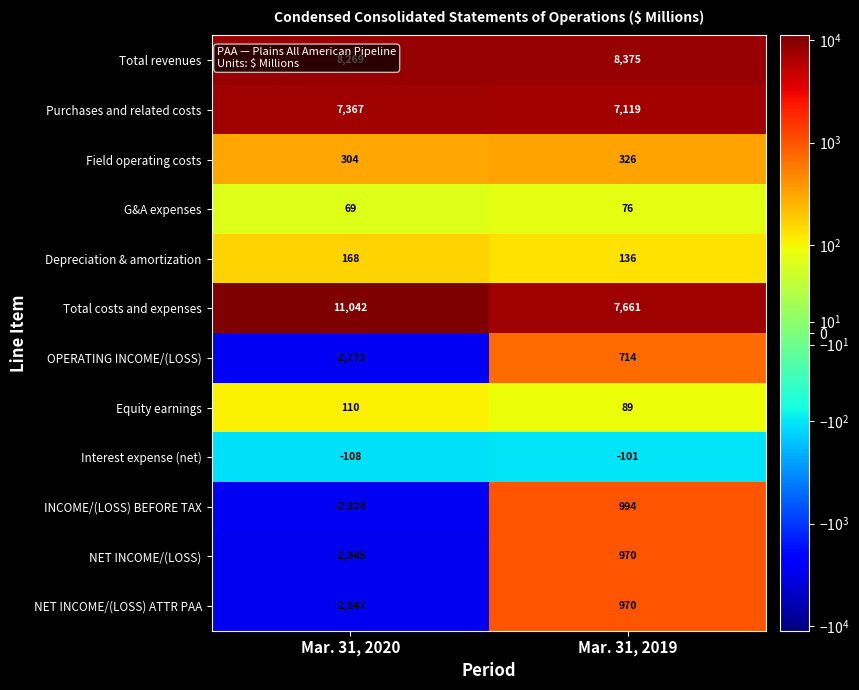

Which label corresponds to the smallest value in the chart?

Mar. 31, 2020